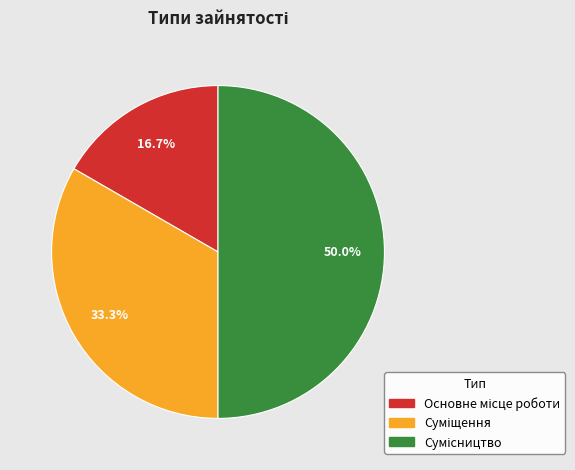

The Сумісництво slice represents 50% of the pie. True or false?

True